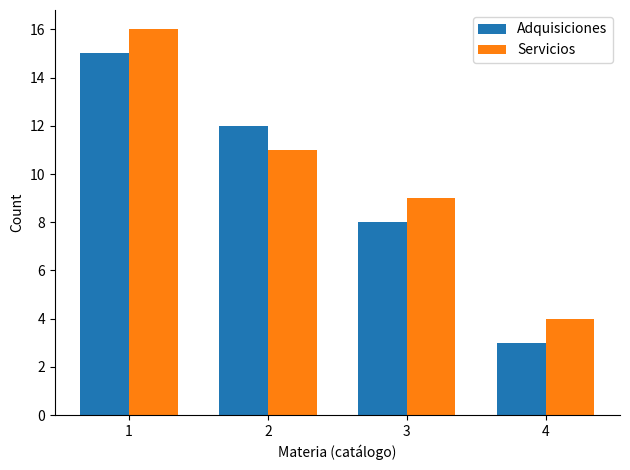

What is the lowest value of the Adquisiciones series?

3